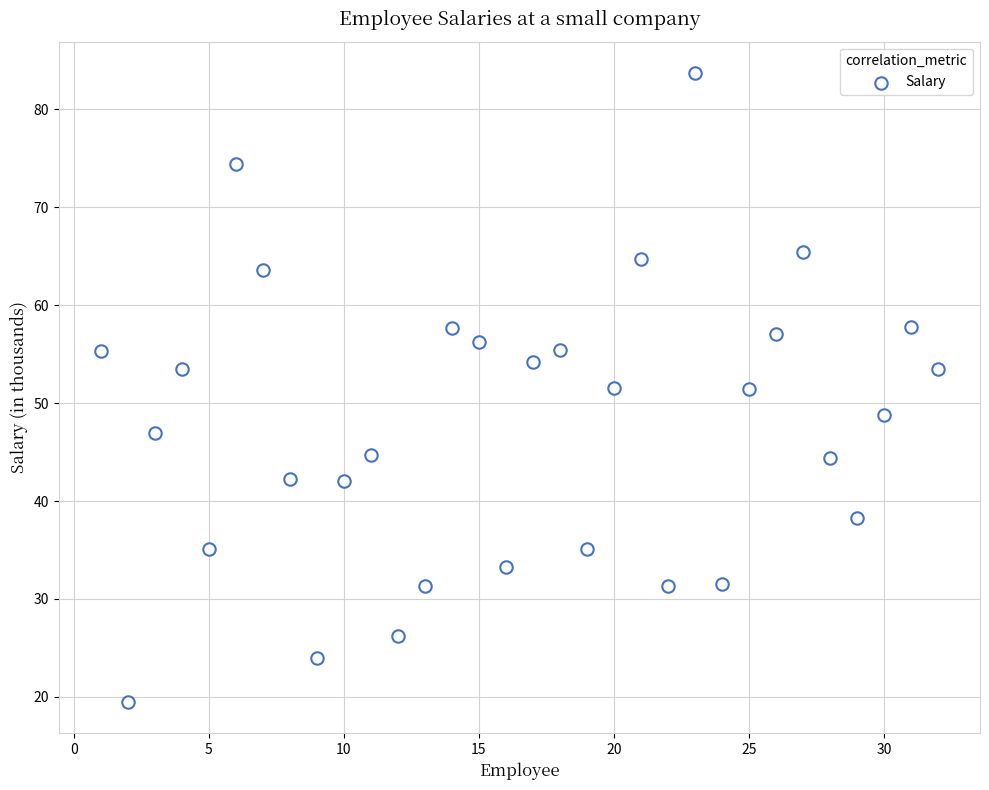

What is the range of Y values (max minus min)?

64.2